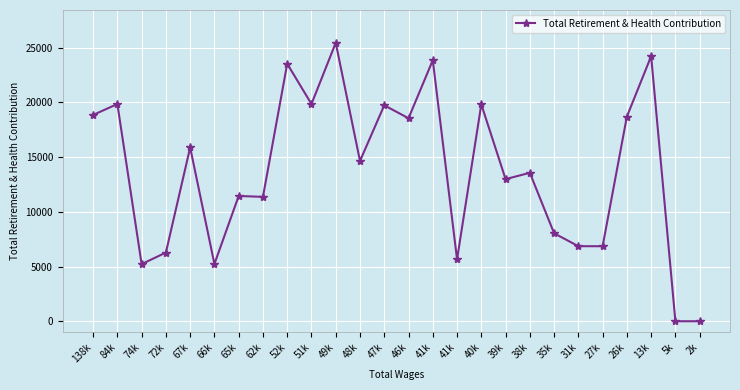

How many interior local peaks (higher than both neighbors) does the data have?

10